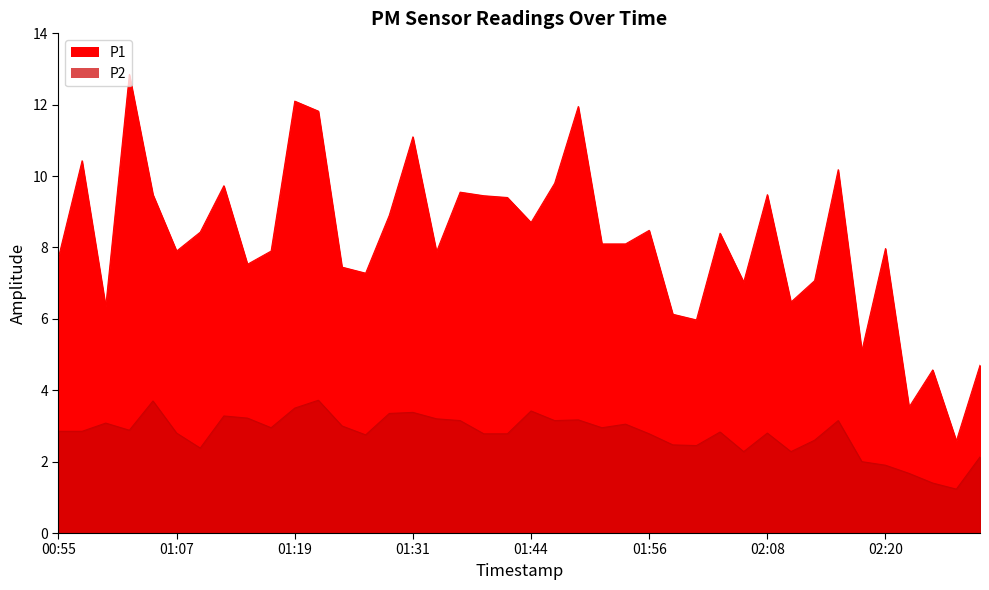

True or false: P1 and P2 intersect in this chart.

False